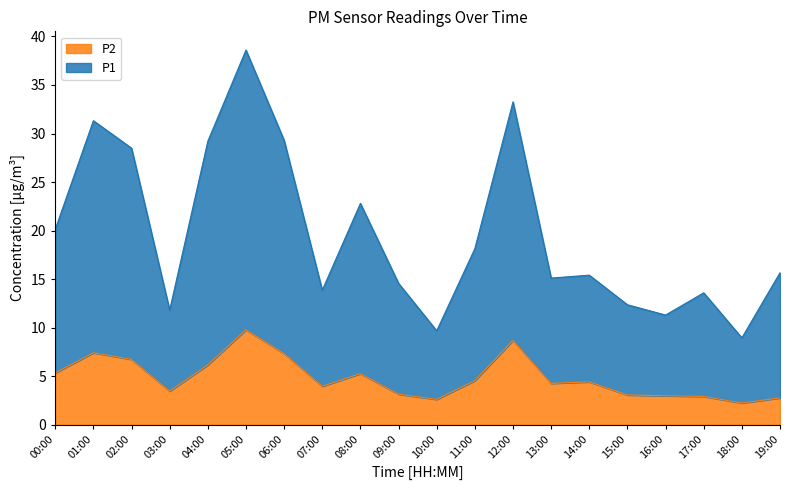

List the series in order of their peak value, lowest first.

P2, P1